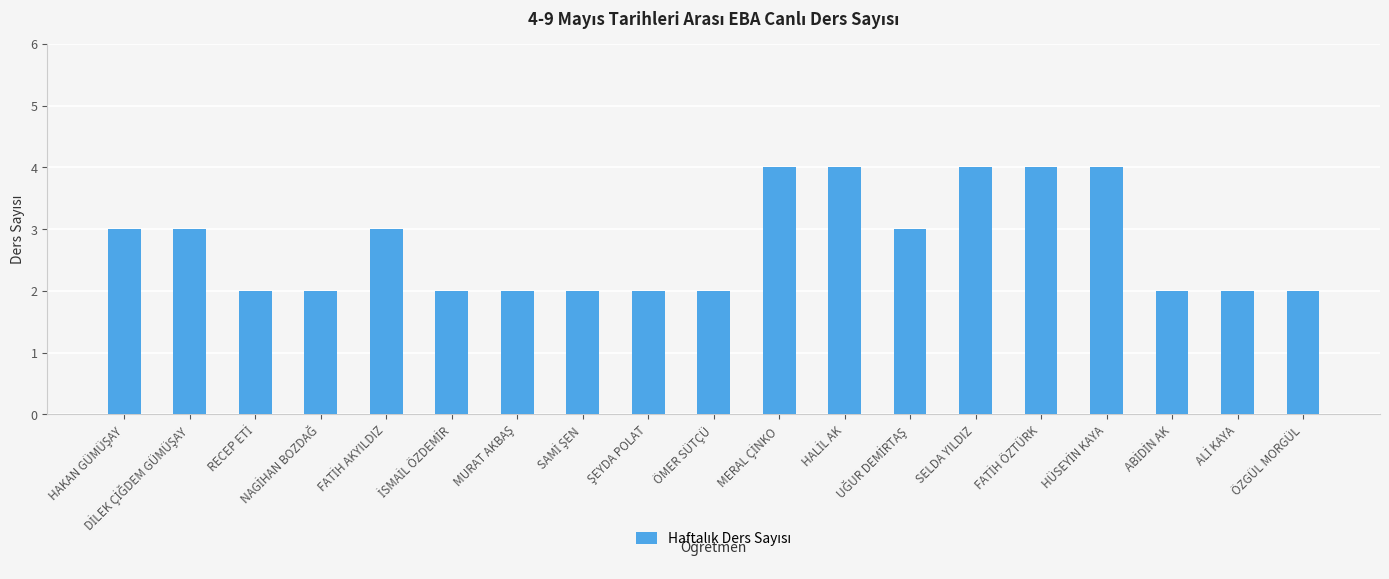

What is the sum of all values?

52